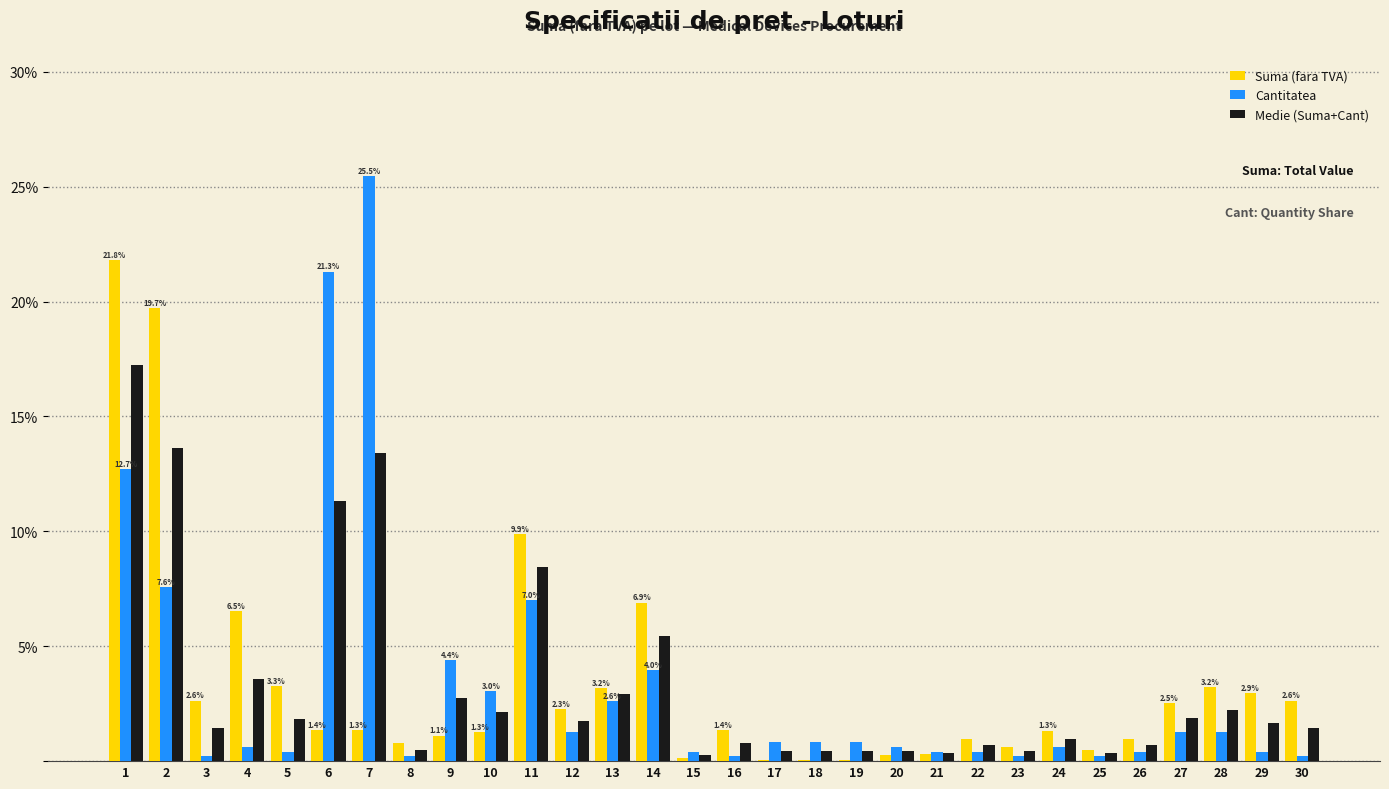

The value of Medie (Suma+Cant) at 1 is 17.3. True or false?

True